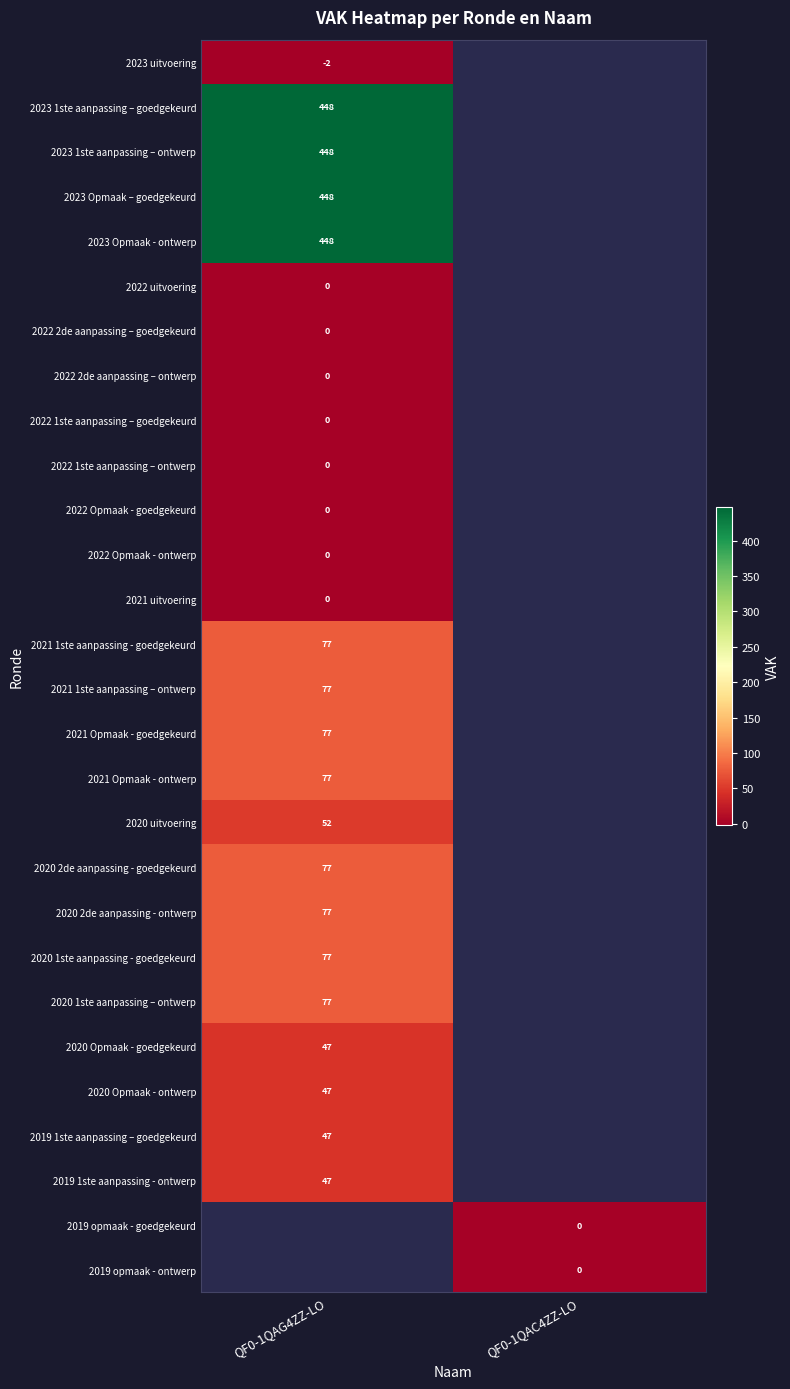

Is it true that 2020 2de aanpassing - goedgekeurd equals 77 at QF0-1QAG4ZZ-LO?

True